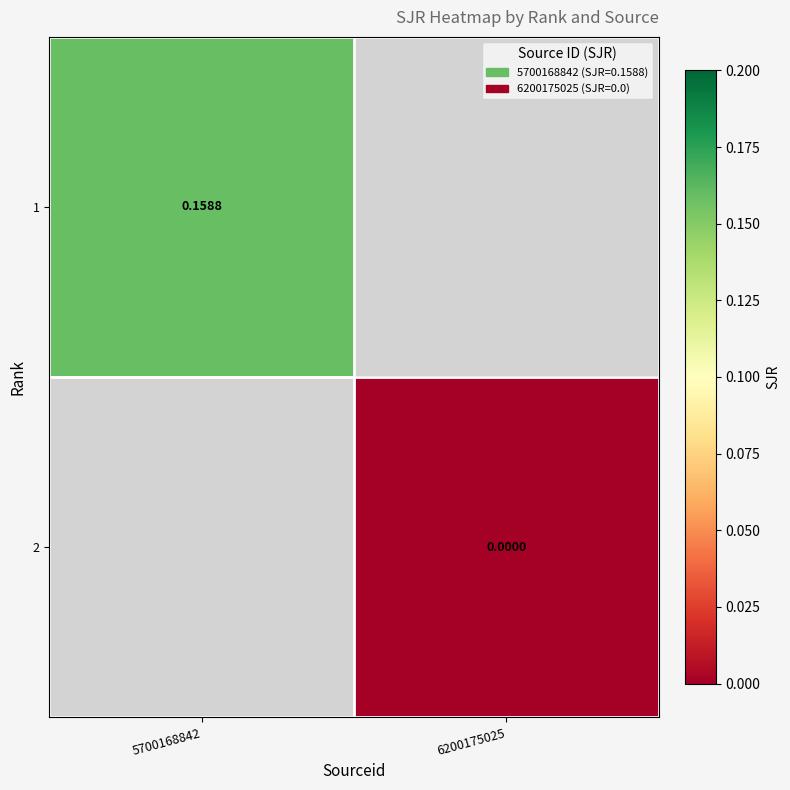

Is the value of 2 at 6200175025 greater than the value of 1 at 5700168842?

No